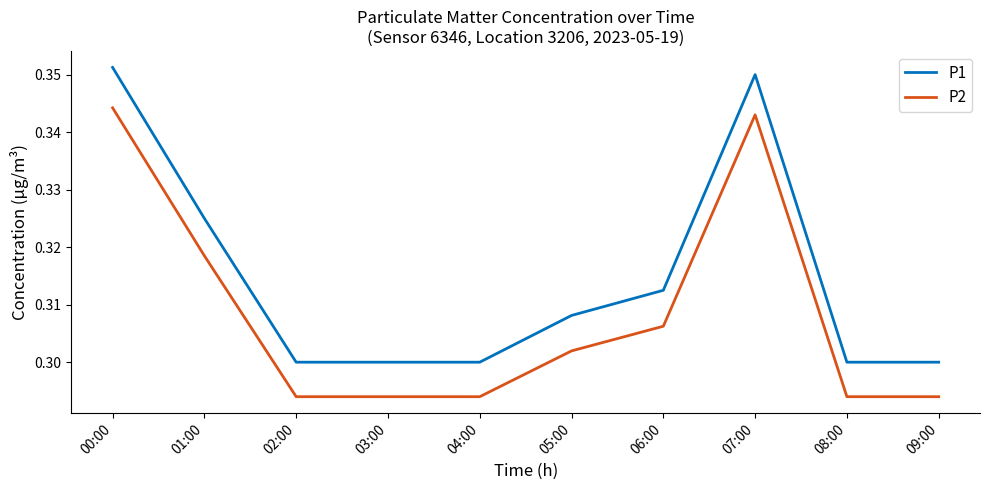

What is the difference between the maximum and minimum values in the P2 series?

0.1